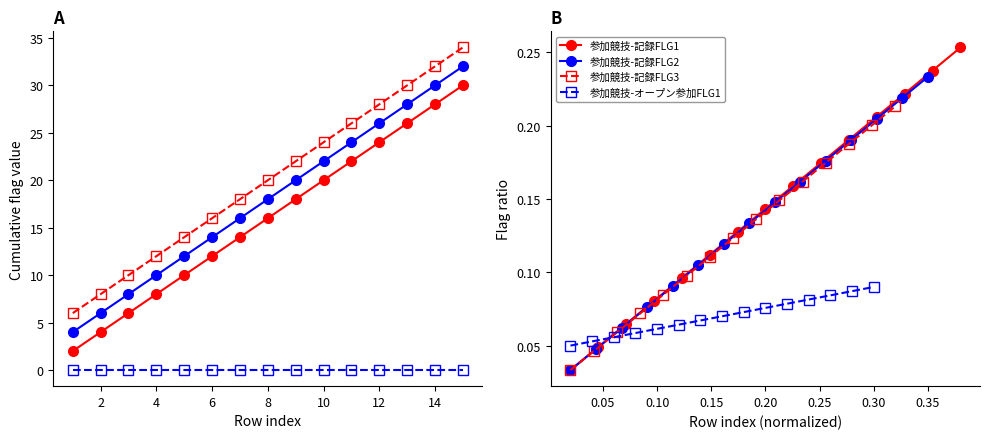

How many 参加競技-記録FLG2 values are between 0 and 1?

15